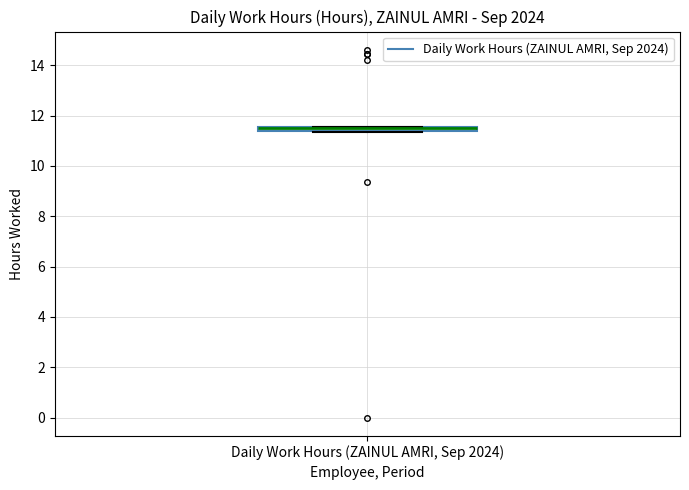

Where is the lower edge of the box for Daily Work Hours (ZAINUL AMRI, Sep 2024) on the y-axis? The values are not printed on the chart, so give them approximately, as read against the axis.

11.4